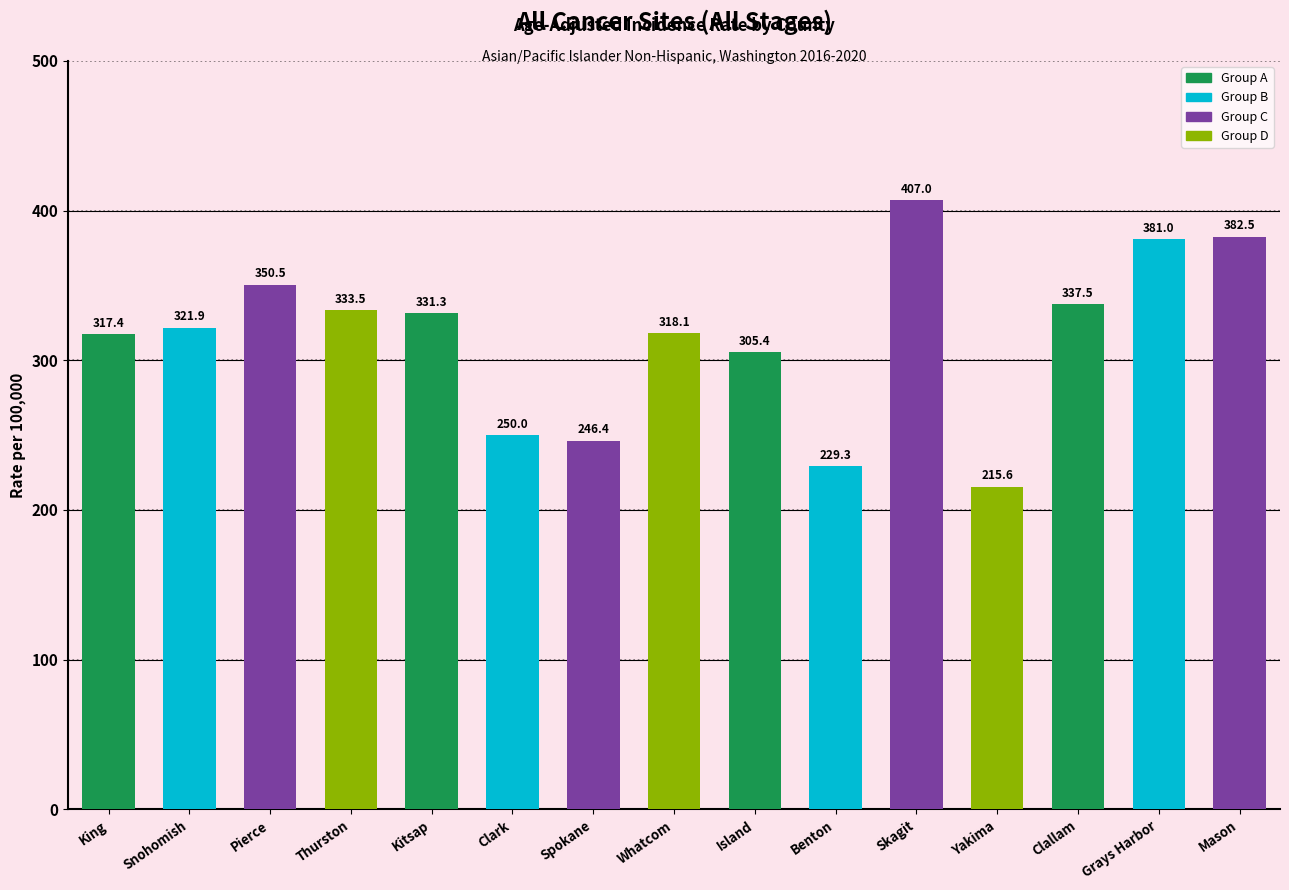

How many bars are there in total?

15